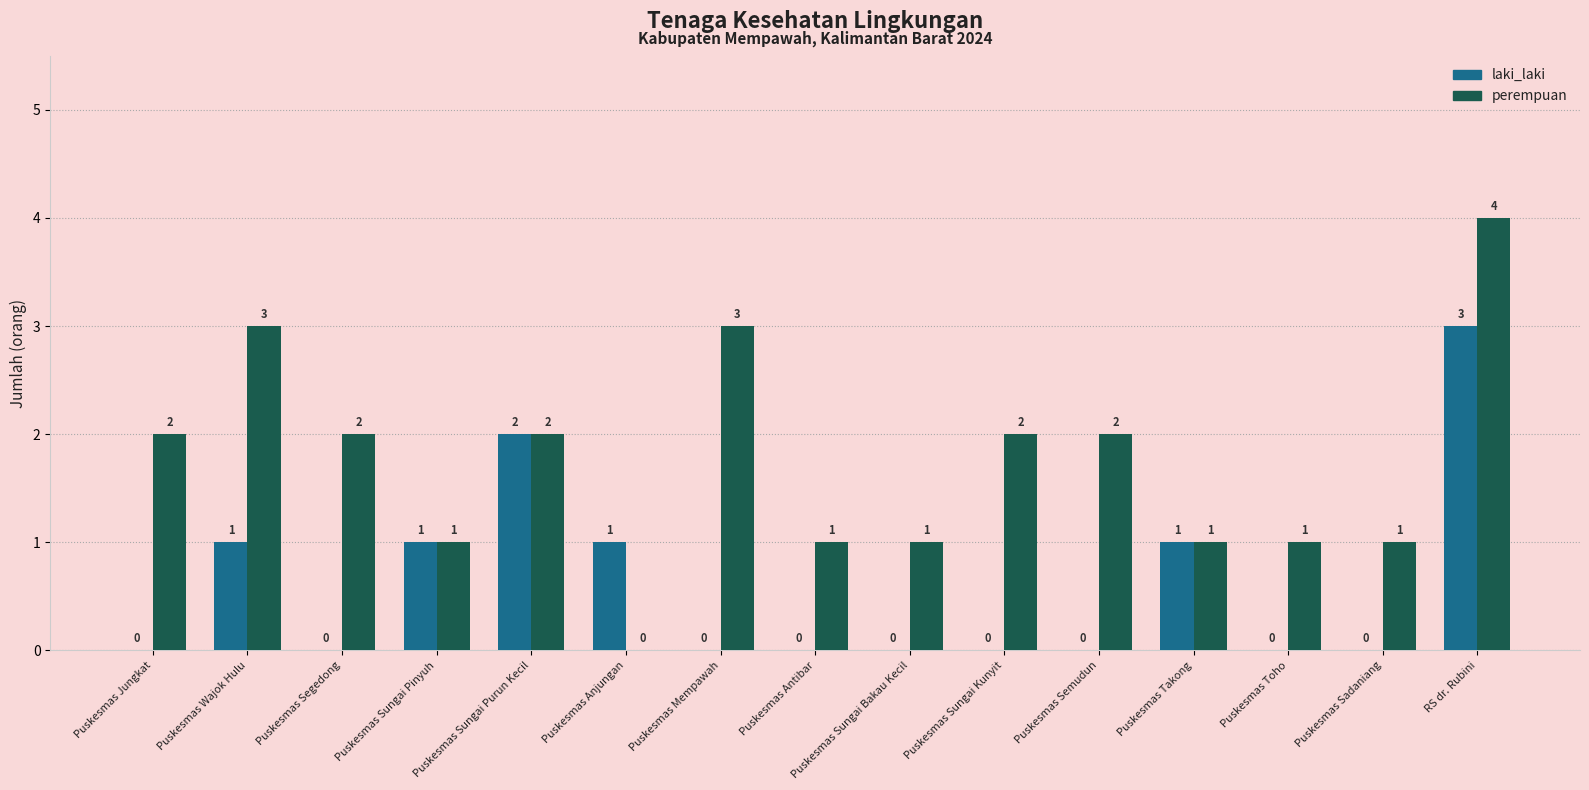

Reading left to right, what are all the values shown in this chart?

laki_laki: 0	1	0	1	2	1	0	0	0	0	0	1	0	0	3
perempuan: 2	3	2	1	2	0	3	1	1	2	2	1	1	1	4